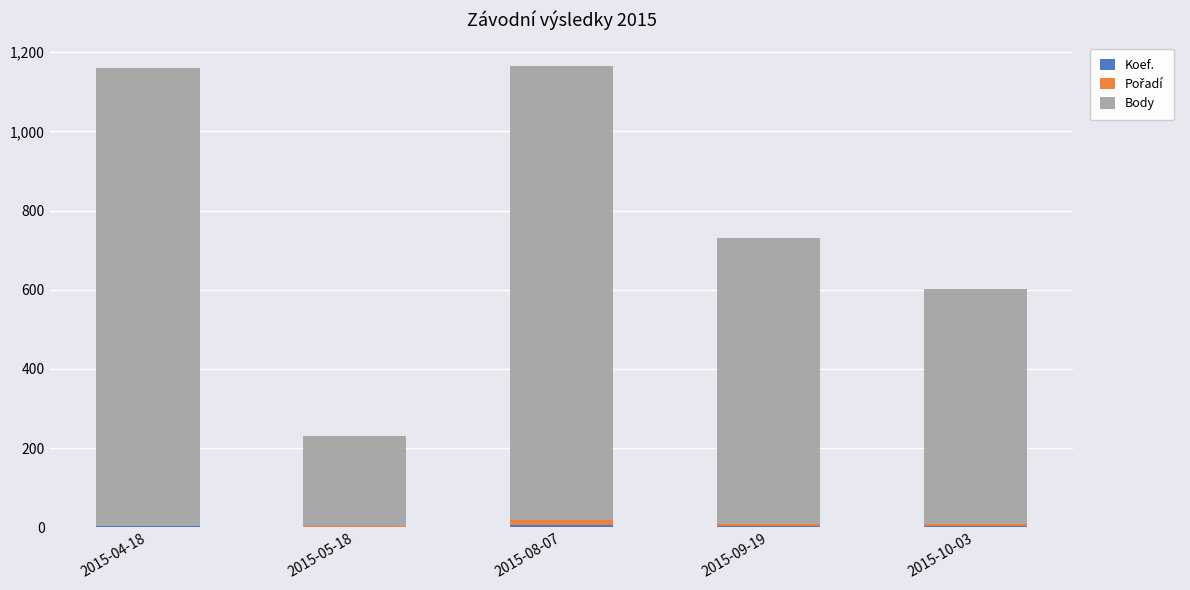

Does the chart contain stacked bars?

Yes